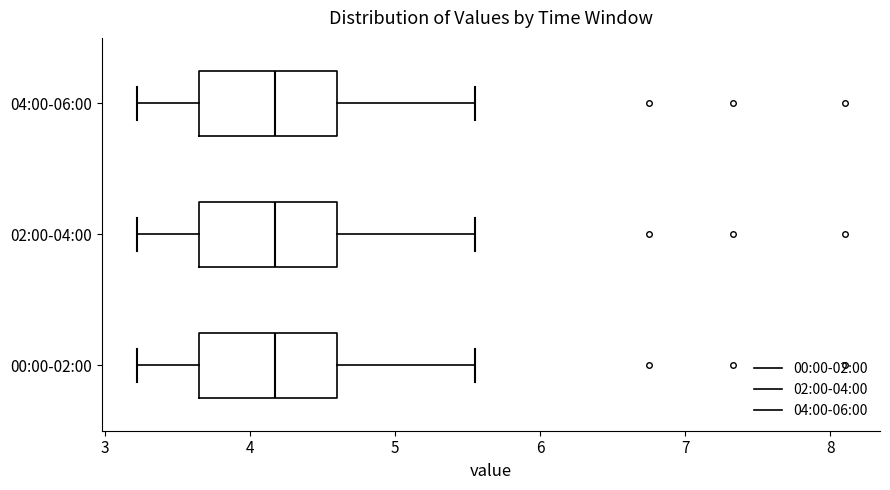

Reading bottom to top, transcribe this box plot: for each box, give where its median line is, the range the box spans, and where its two whiskers end, as read against the x-axis. The values are not printed on the chart, so give them approximately, as read against the axis.

00:00-02:00: median 4.2, box 3.7 to 4.6, whiskers 3.2 to 5.6
02:00-04:00: median 4.2, box 3.7 to 4.6, whiskers 3.2 to 5.6
04:00-06:00: median 4.2, box 3.7 to 4.6, whiskers 3.2 to 5.6